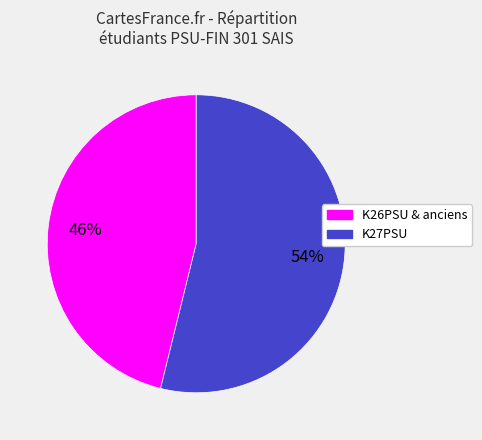

To the nearest percent, what is the average slice percentage?

50%